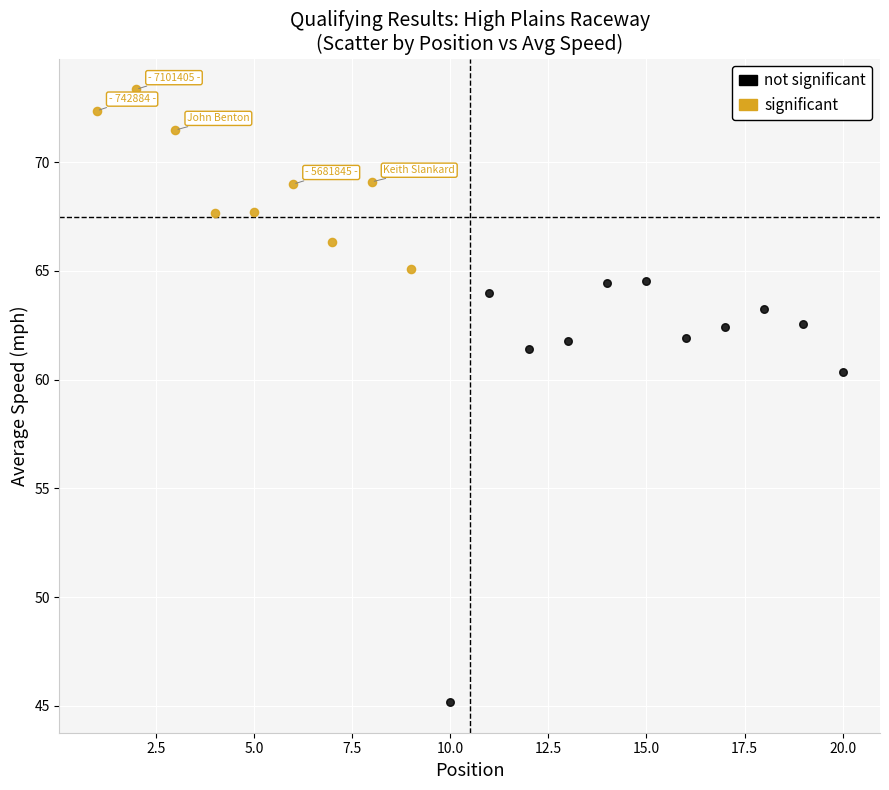

Which series reaches the maximum Y coordinate?

significant